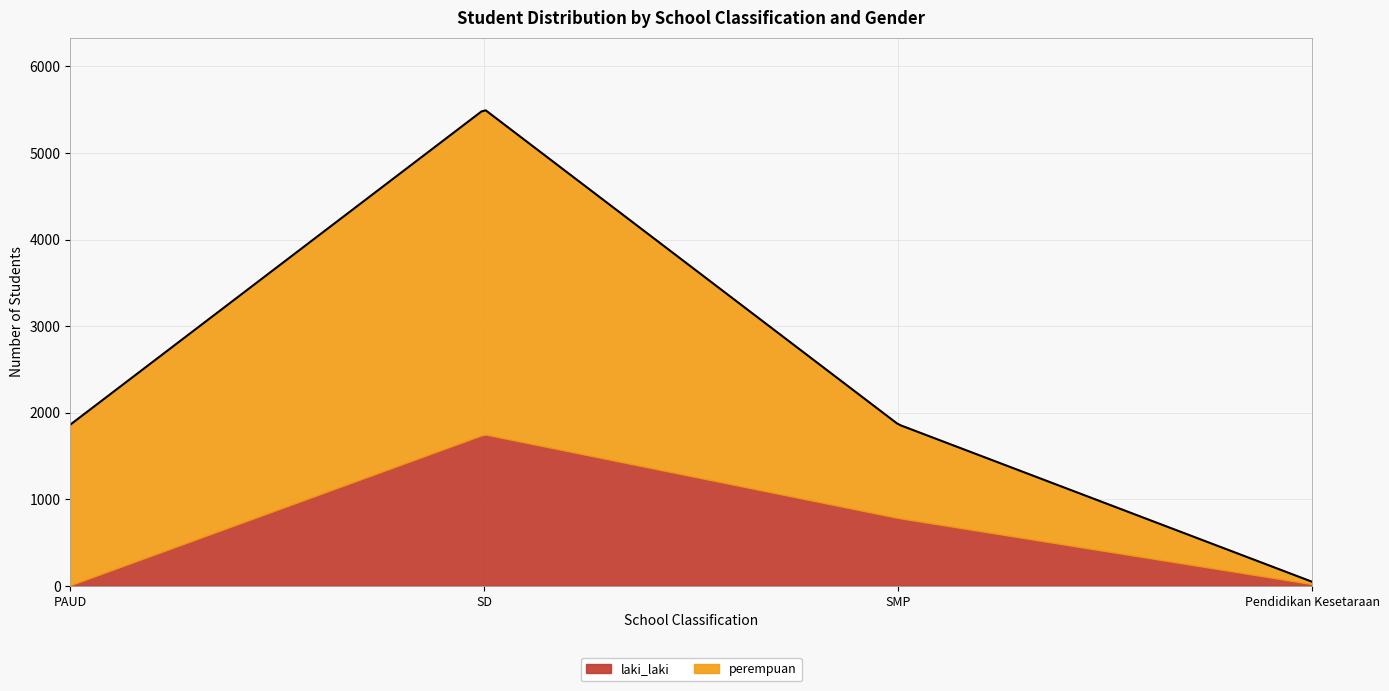

List the series in order of their peak value, lowest first.

laki_laki, perempuan